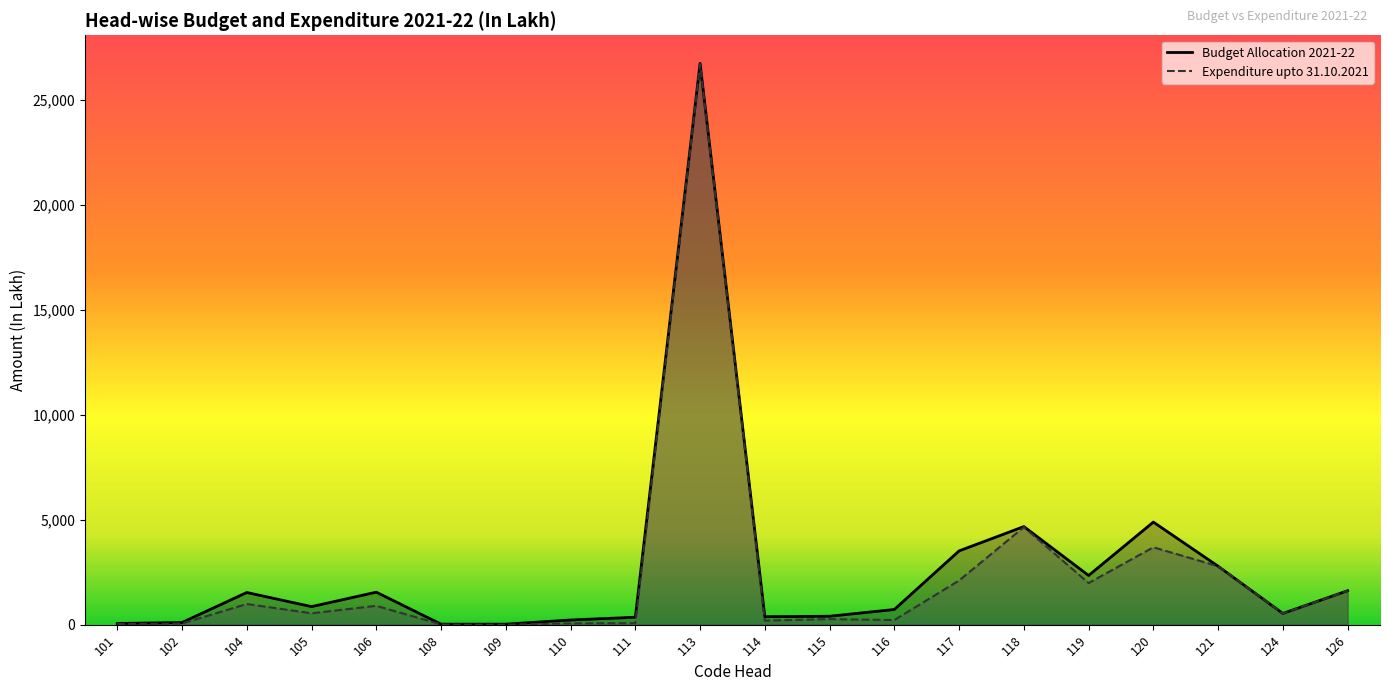

The value of Budget Allocation 2021-22 at 114 is 184.9. True or false?

False